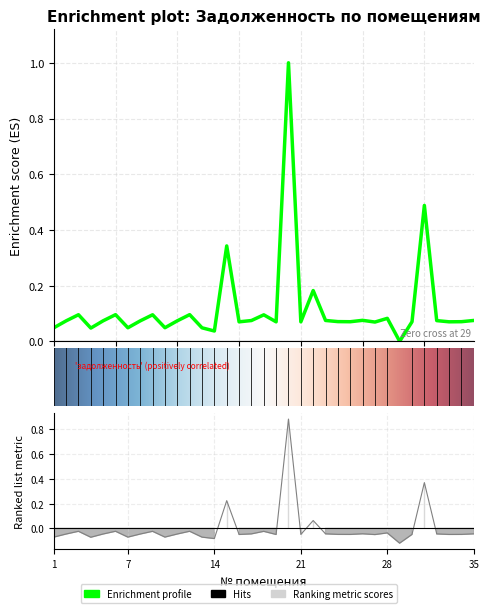

How many lines are shown in the chart?

2